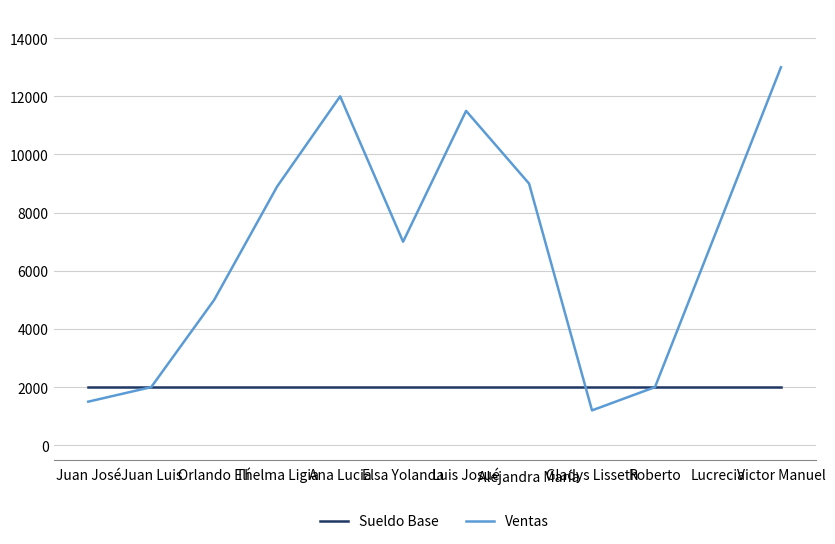

True or false: Ventas has a value of 5000 at Orlando Elí.

True